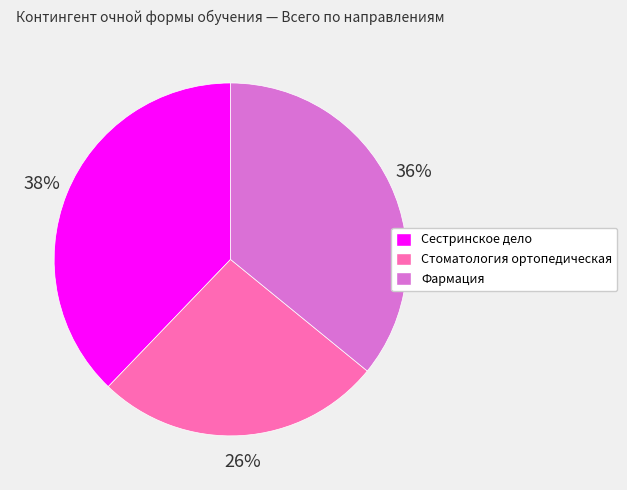

Is there any slice that represents more than half of the pie?

No